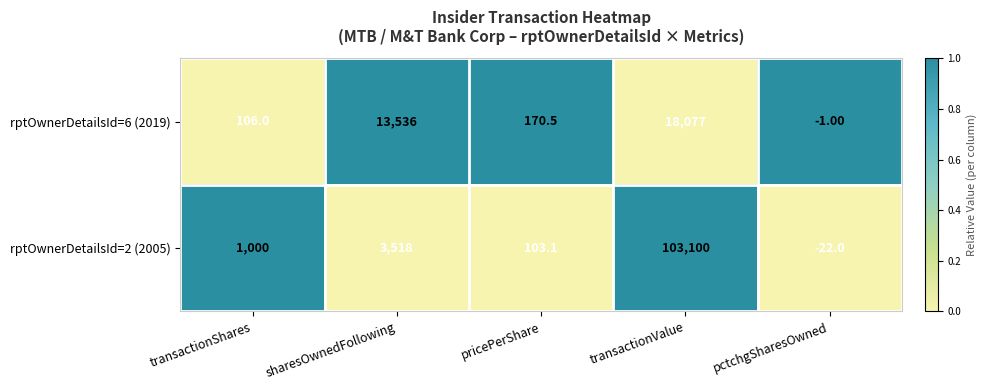

Where is rptOwnerDetailsId=6 (2019) nearest to the value 9038?

sharesOwnedFollowing